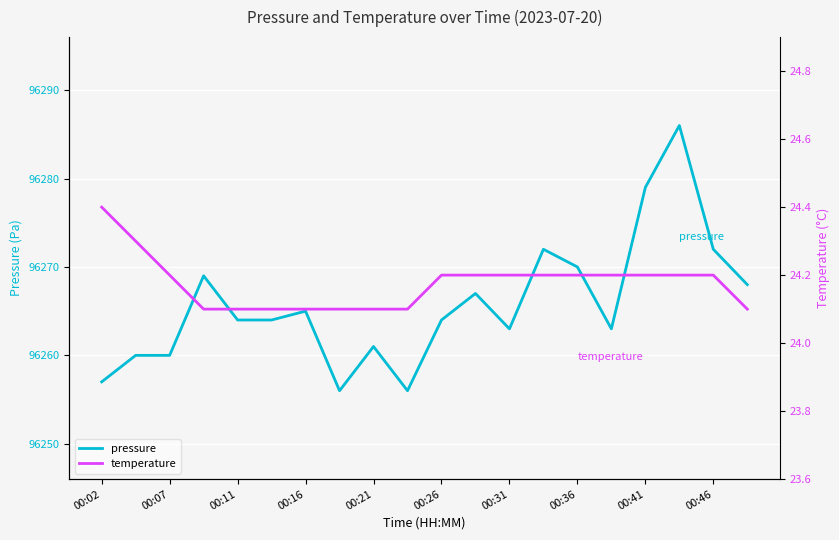

The pressure series shows 96265 at 00:16. True or false?

True